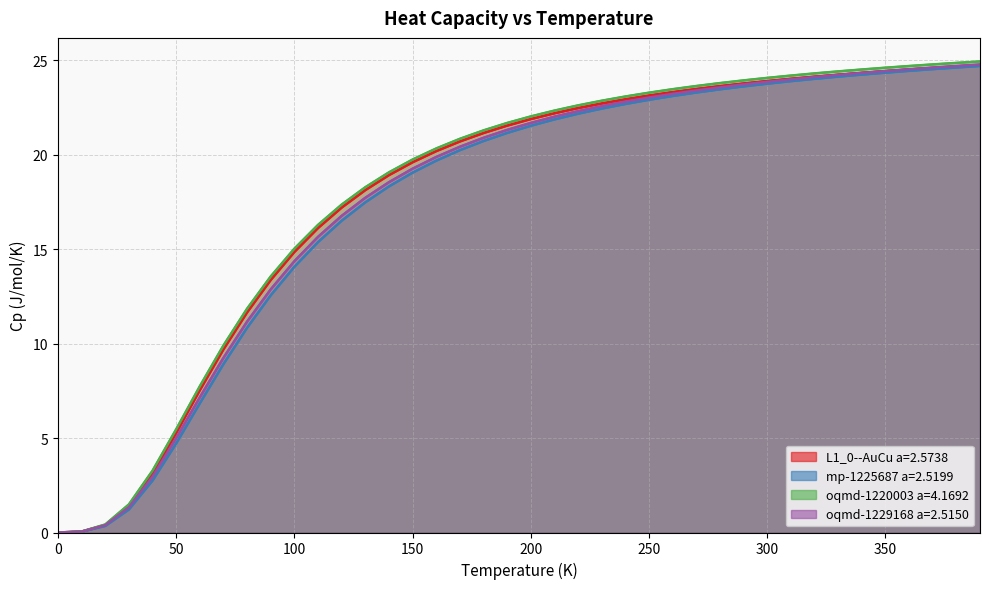

Where does the L1_0--AuCu a=2.5738 series first go above 21?

180.0